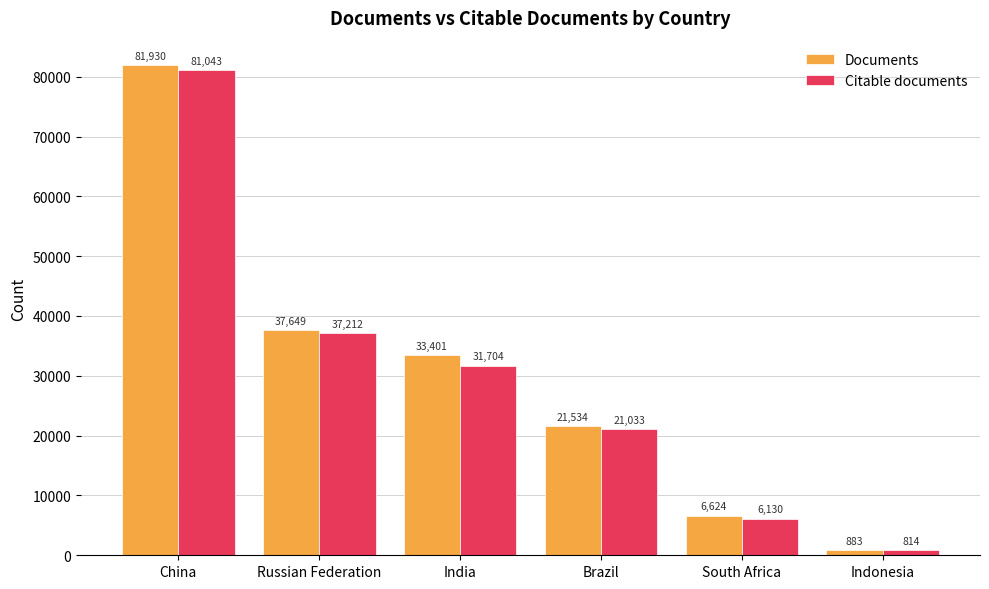

Is the value of Citable documents at South Africa greater than the value of Documents at Russian Federation?

No